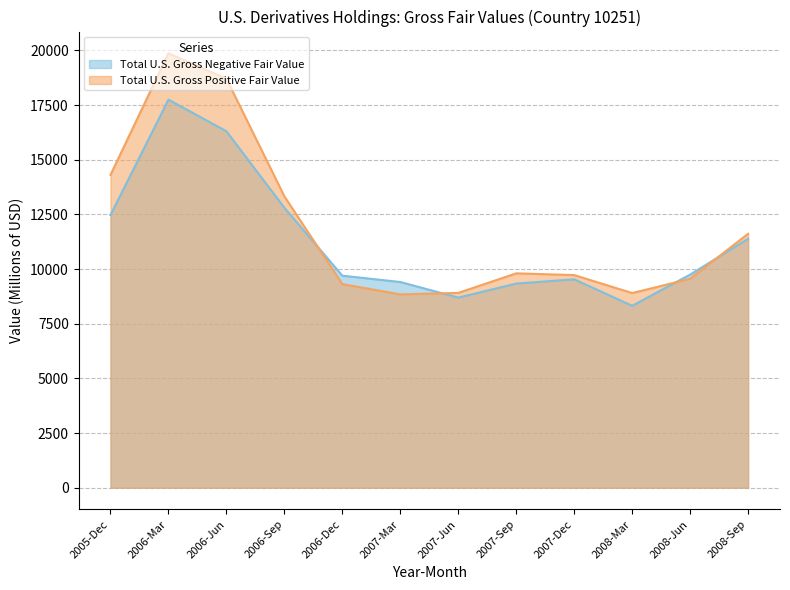

True or false: Total U.S. Gross Negative Fair Value and Total U.S. Gross Positive Fair Value intersect in this chart.

True